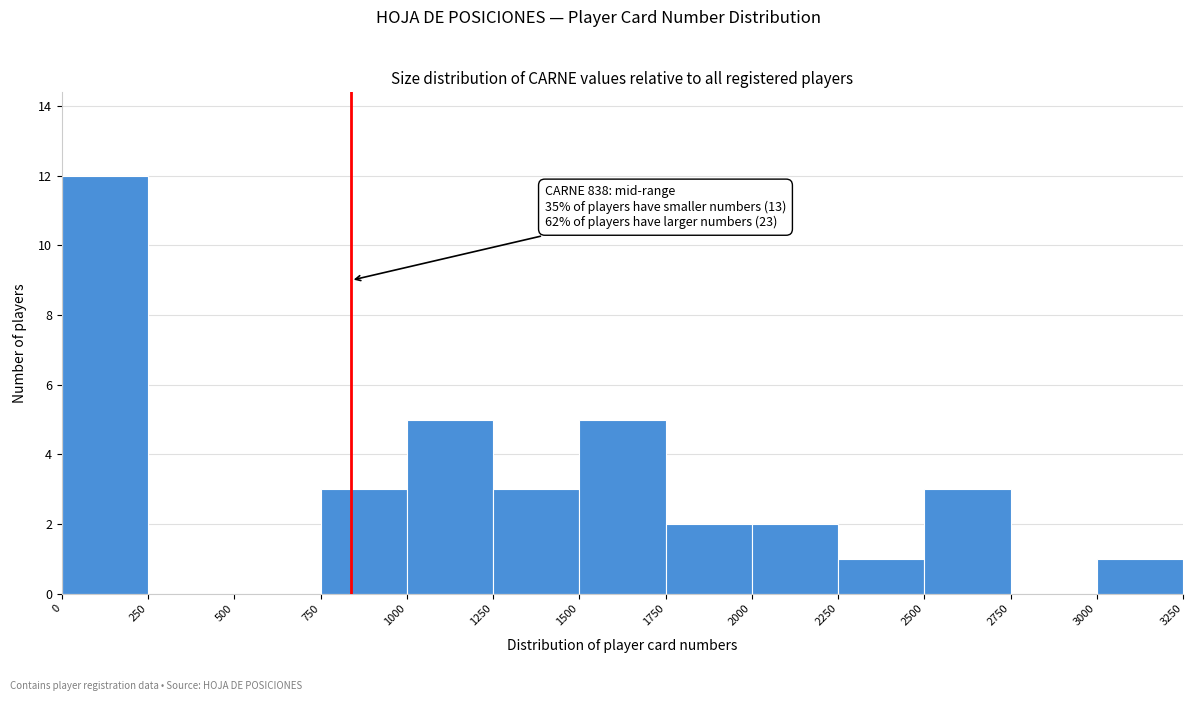

Over which range of the x-axis is the bar tallest?

0 to 250